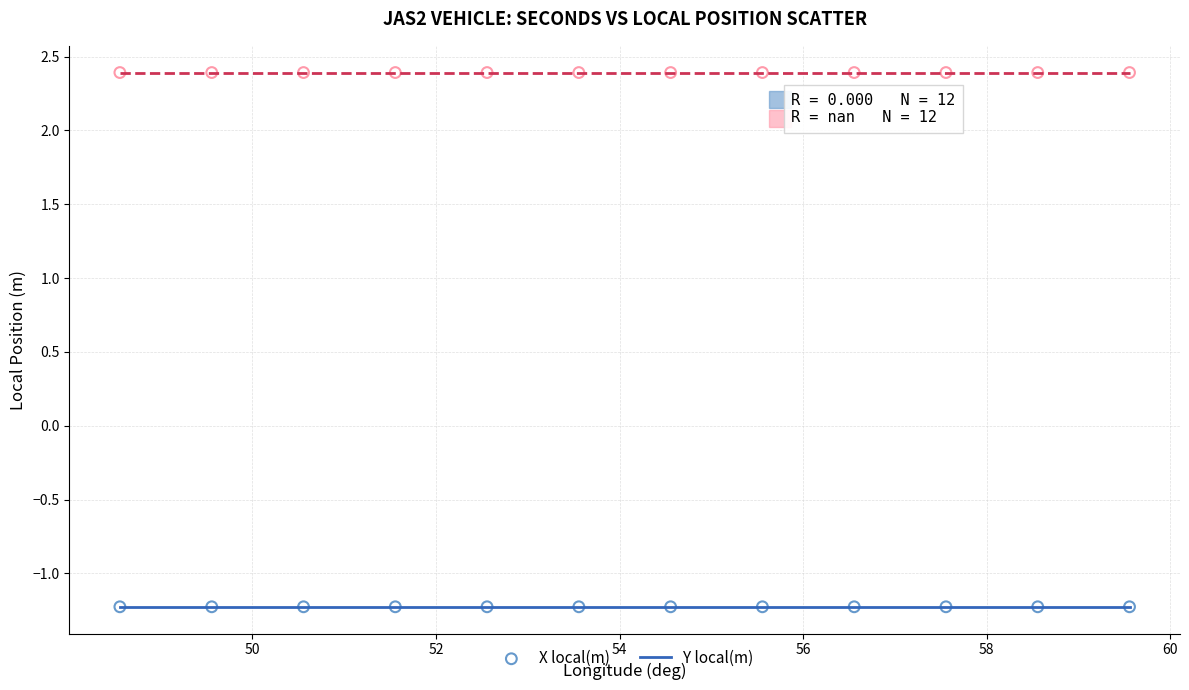

What are all the series names shown in the legend?

X local(m), Y local(m)